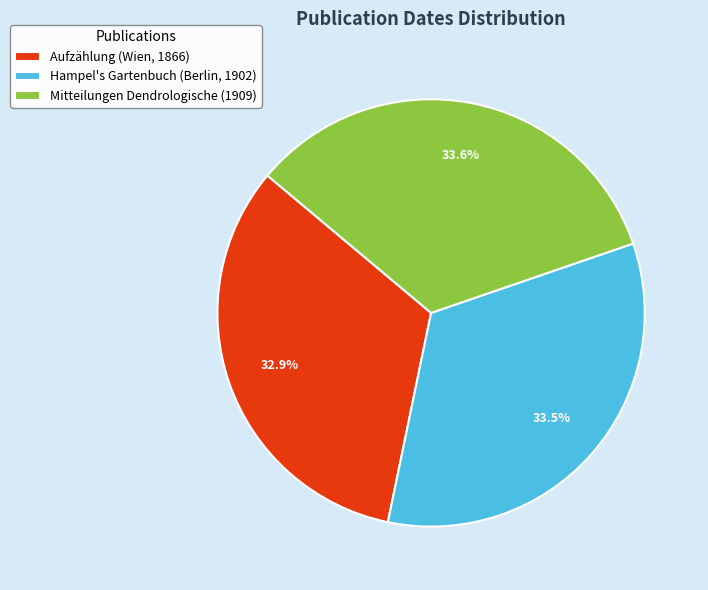

Does Mitteilungen Dendrologische (1909) account for over 50% of the chart?

No